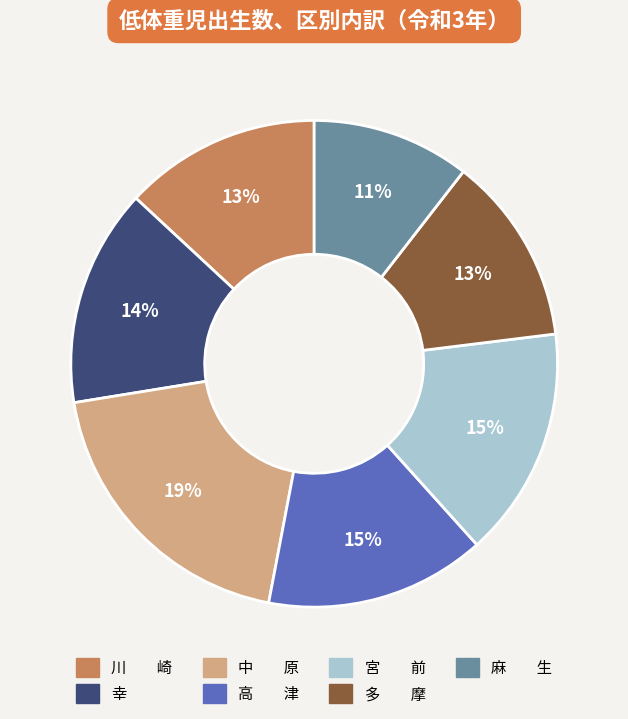

To the nearest percent, what is the average slice percentage?

14%